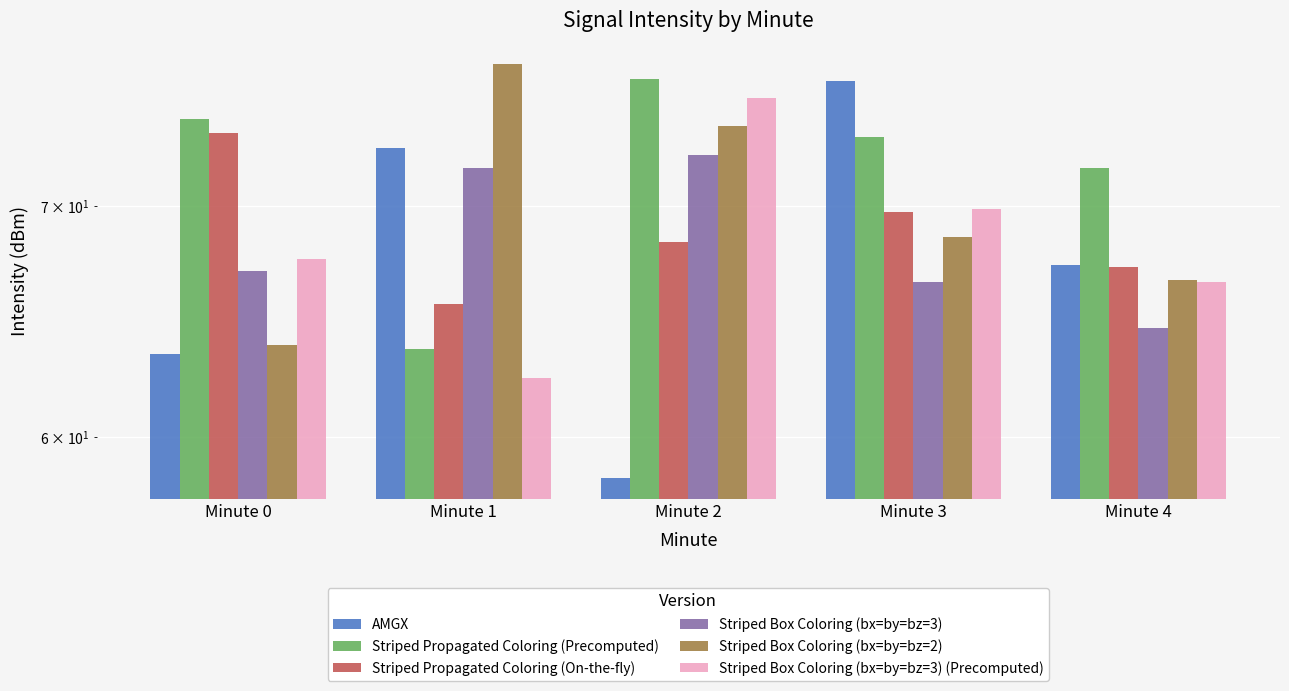

Reading left to right, what are all the values shown in this chart?

AMGX: 63.4	72.8	58.4	76.1	67.3
Striped Propagated Coloring (Precomputed): 74.2	63.6	76.2	73.3	71.8
Striped Propagated Coloring (On-the-fly): 73.5	65.6	68.3	69.7	67.2
Striped Box Coloring (bx=by=bz=3): 67.1	71.8	72.4	66.5	64.5
Striped Box Coloring (bx=by=bz=2): 63.8	76.9	73.8	68.5	66.6
Striped Box Coloring (bx=by=bz=3) (Precomputed): 67.6	62.4	75.2	69.8	66.6